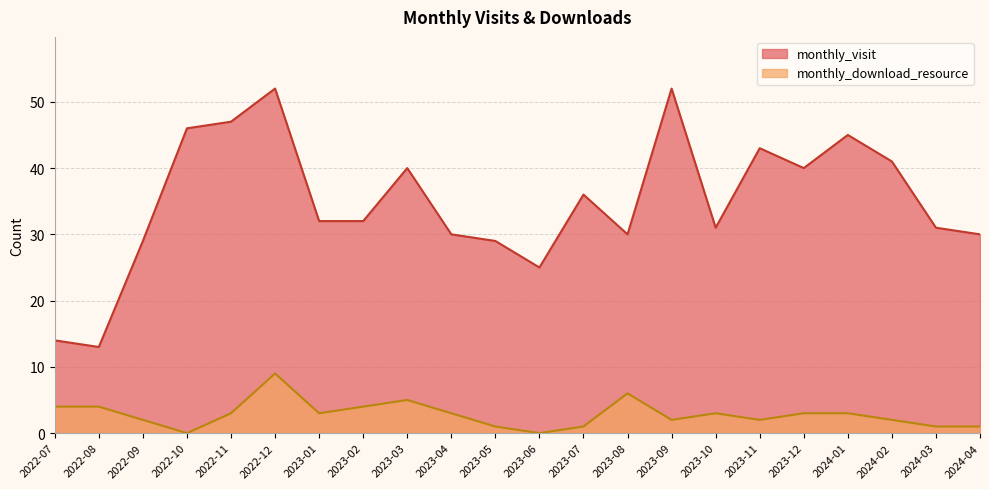

At 2023-11, list the series in order from largest to smallest.

monthly_visit, monthly_download_resource